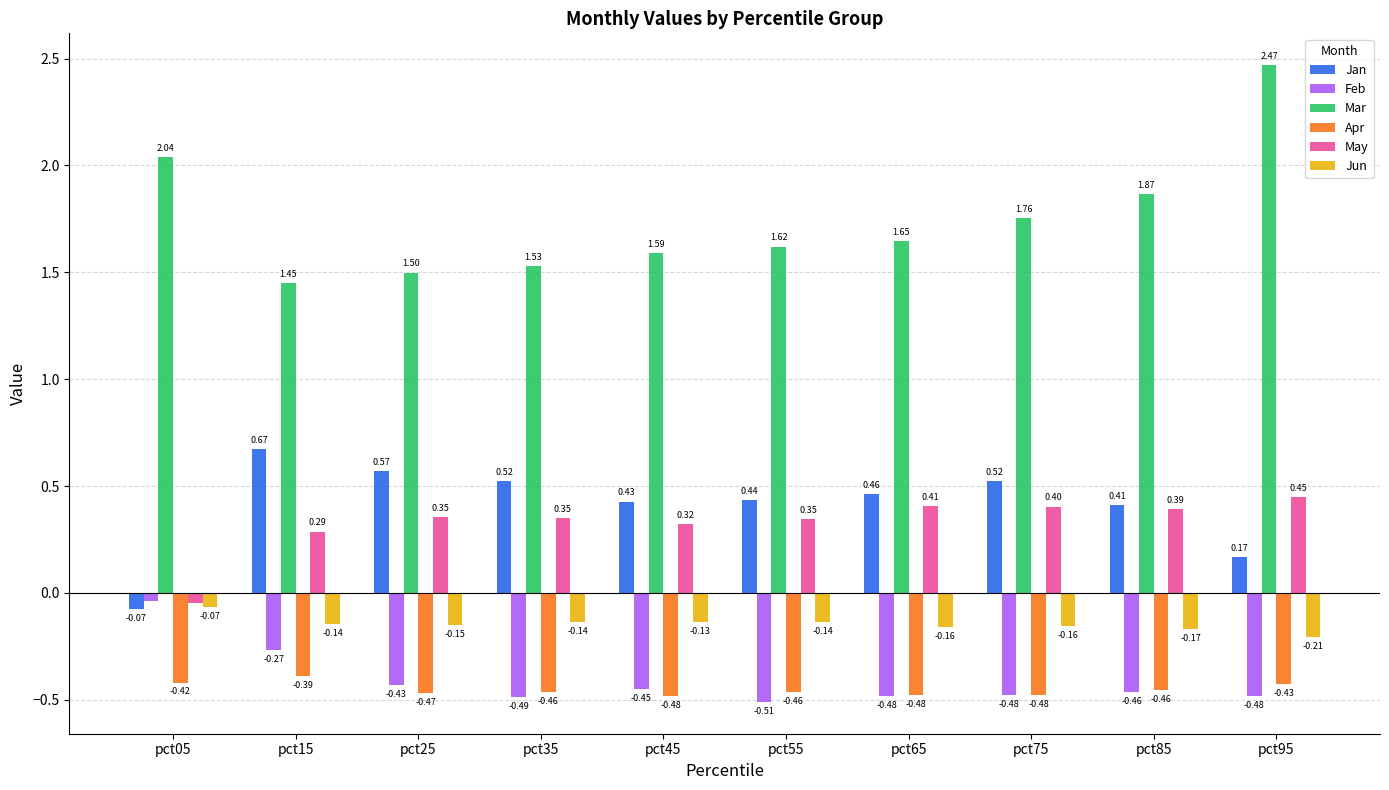

What is the sum of the Apr values at pct05 and pct75?

-0.9